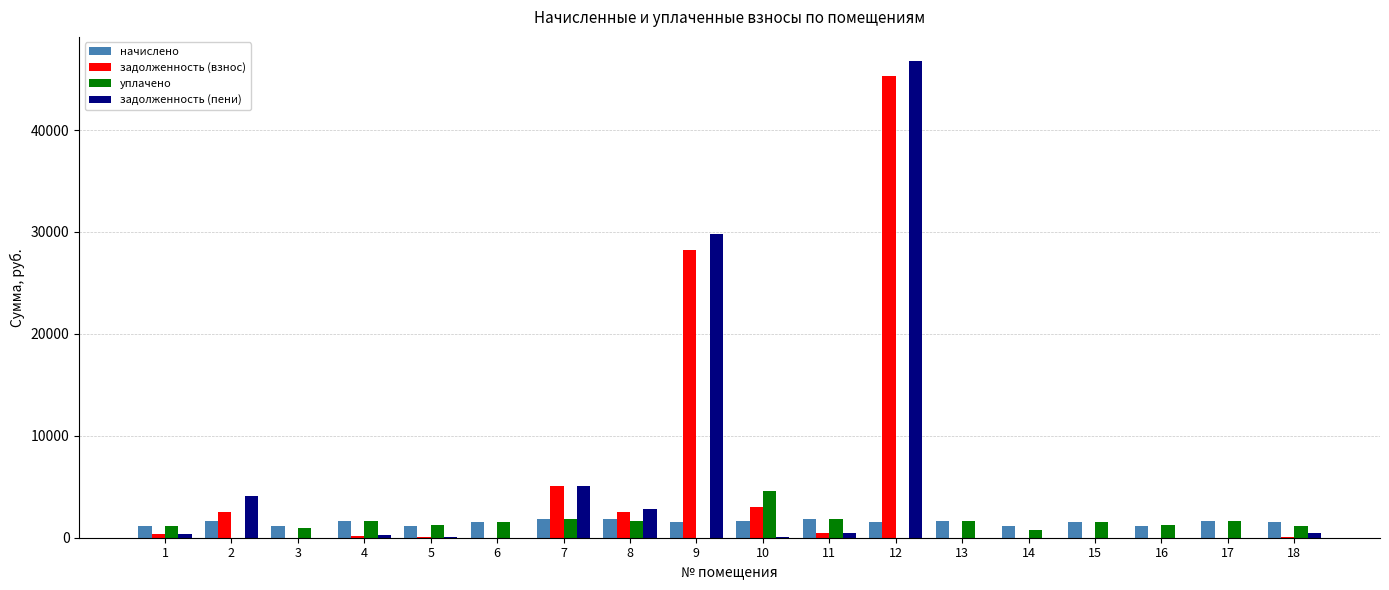

At which category is the sum across all series the highest?

12